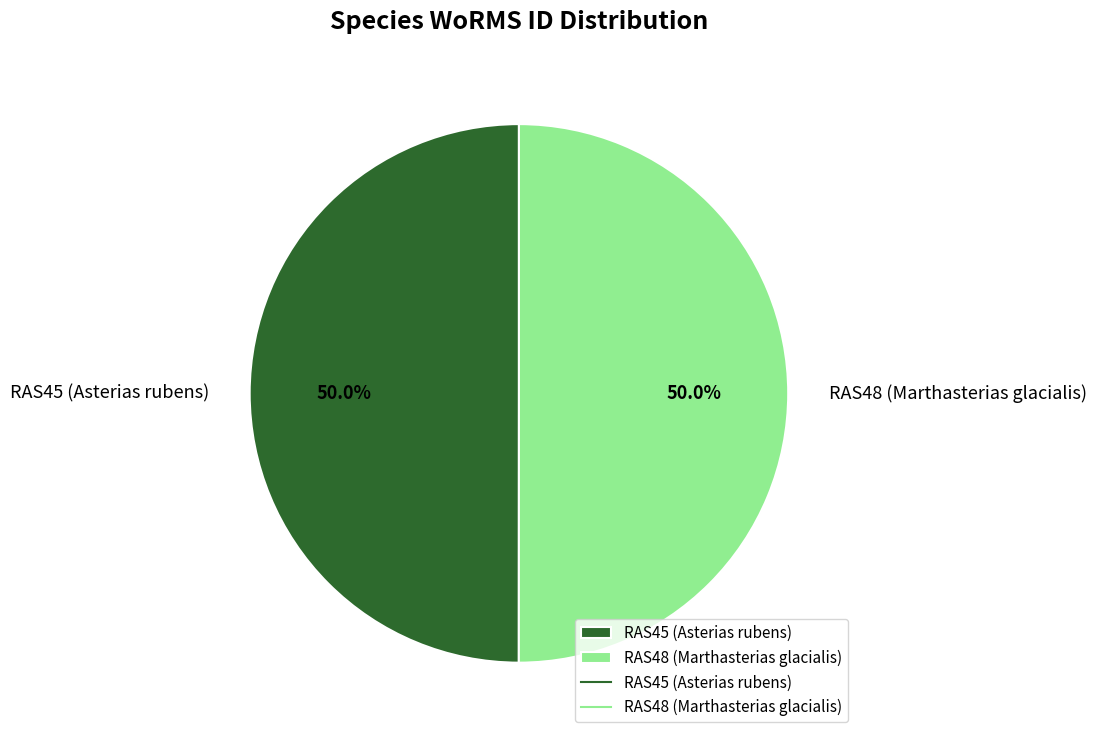

What is the total percentage of RAS45 (Asterias rubens) and RAS48 (Marthasterias glacialis)?

100.0%